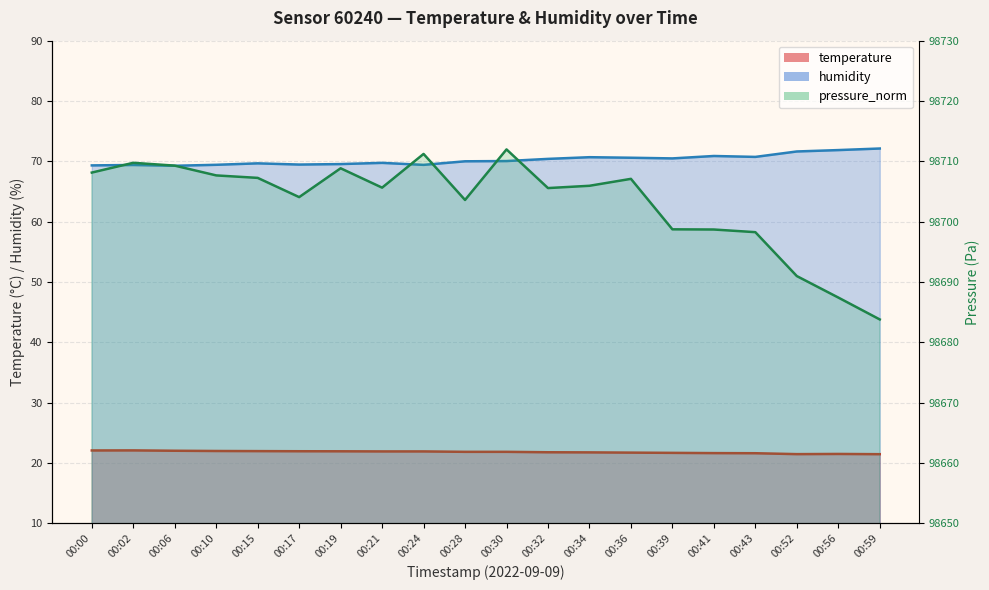

At 00:19, list the series in order from smallest to largest.

temperature, humidity, pressure_norm